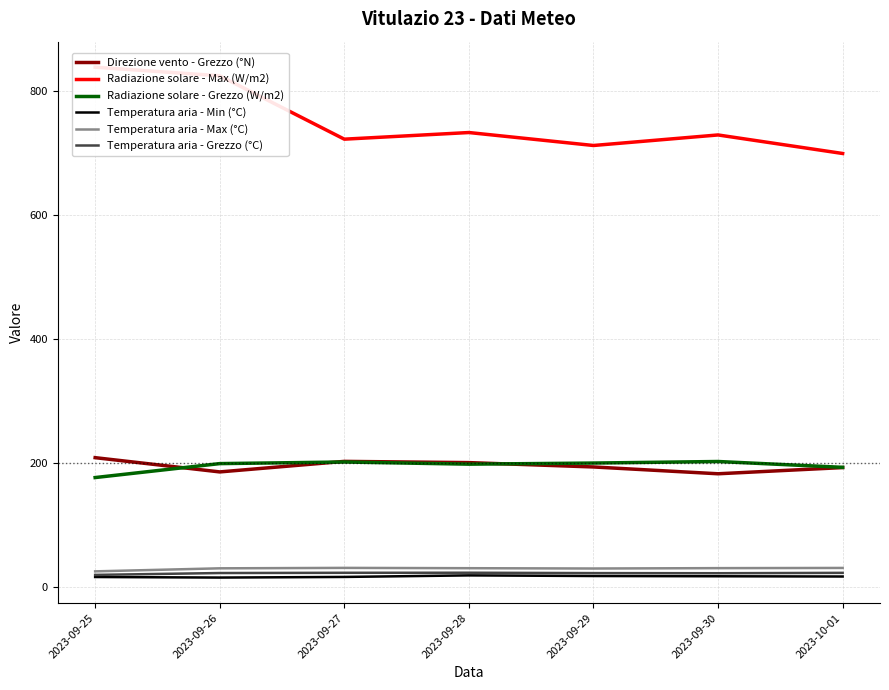

What is the difference between the Temperatura aria - Min (°C) values at 2023-09-27 and 2023-10-01?

0.7